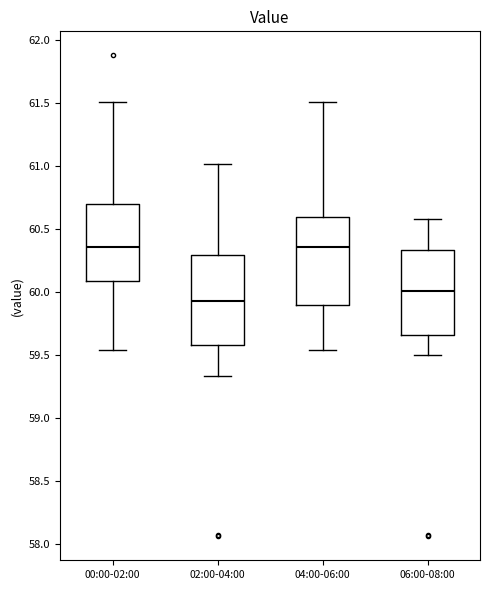

Reading left to right, transcribe this box plot: for each box, give where its median line is, the range the box spans, and where its two whiskers end, as read against the y-axis. The values are not printed on the chart, so give them approximately, as read against the axis.

00:00-02:00: median 60.35, box 60.10 to 60.70, whiskers 59.55 to 61.50
02:00-04:00: median 59.95, box 59.60 to 60.30, whiskers 59.35 to 61.00
04:00-06:00: median 60.35, box 59.90 to 60.60, whiskers 59.55 to 61.50
06:00-08:00: median 60.00, box 59.65 to 60.35, whiskers 59.50 to 60.60